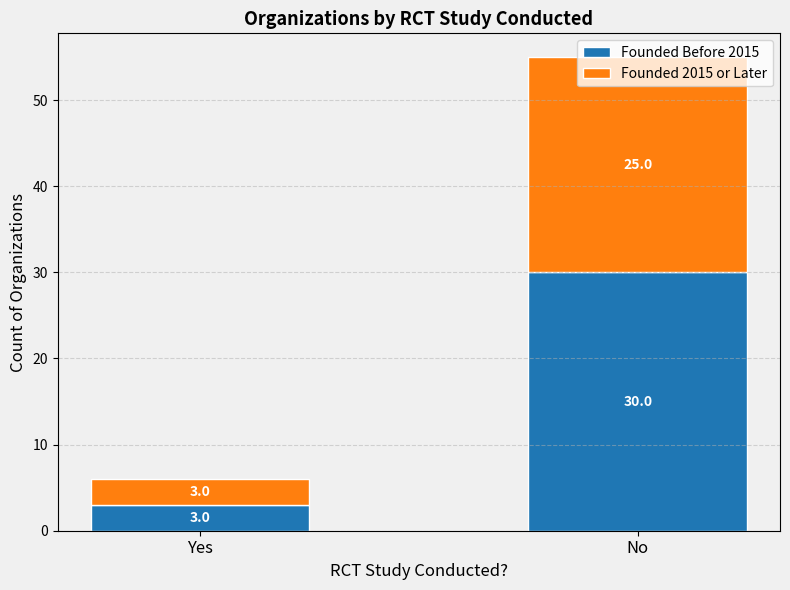

What are all the series names shown in the legend?

Founded Before 2015, Founded 2015 or Later